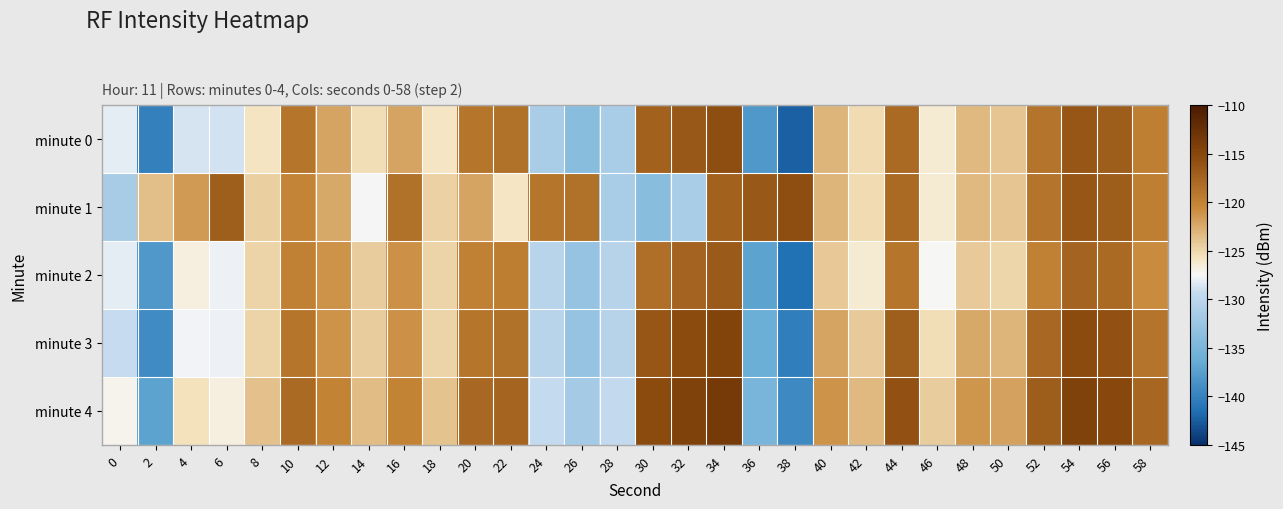

Rank the series by their maximum value, from highest to lowest.

minute 4, minute 3, minute 0, minute 1, minute 2